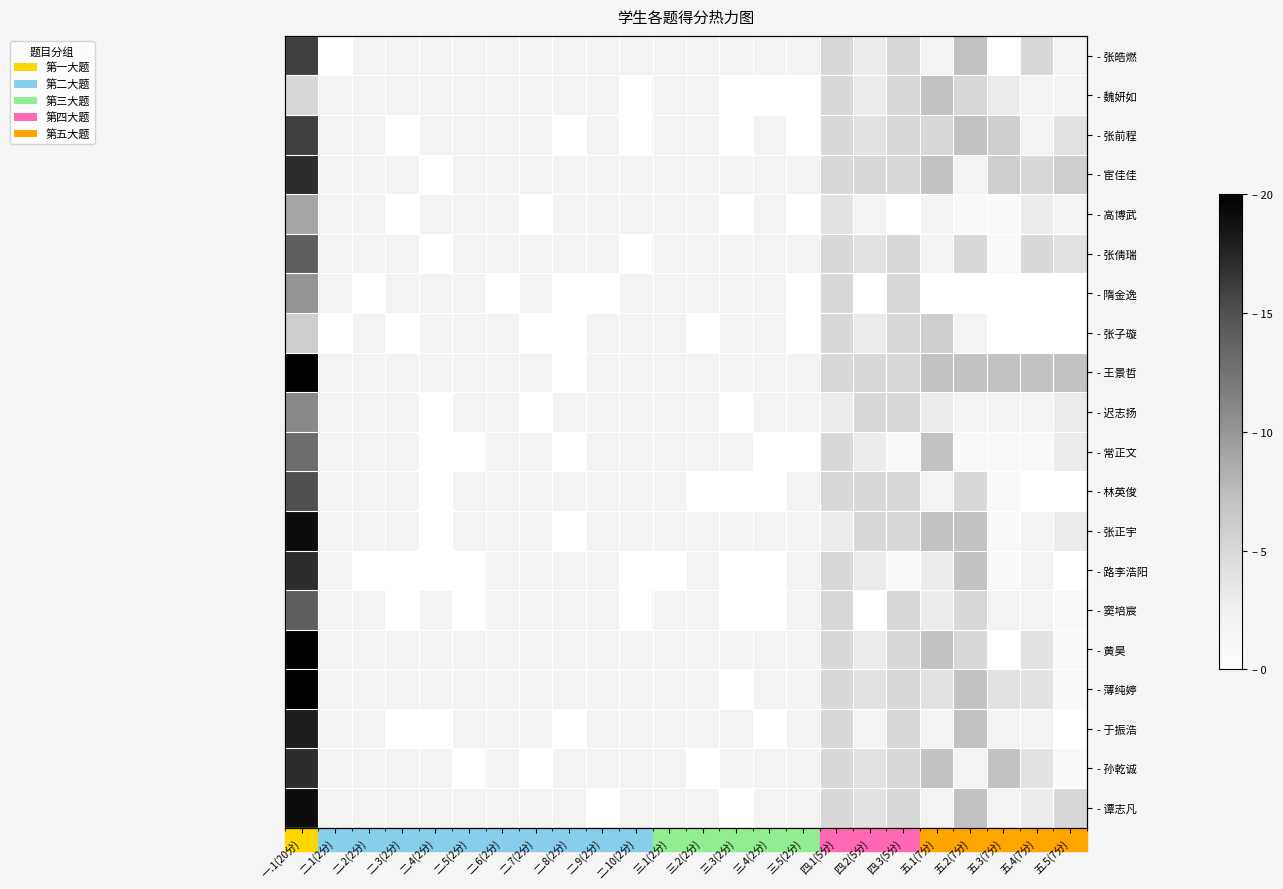

What is the difference between the highest and lowest values at 二.6(2分)?

2